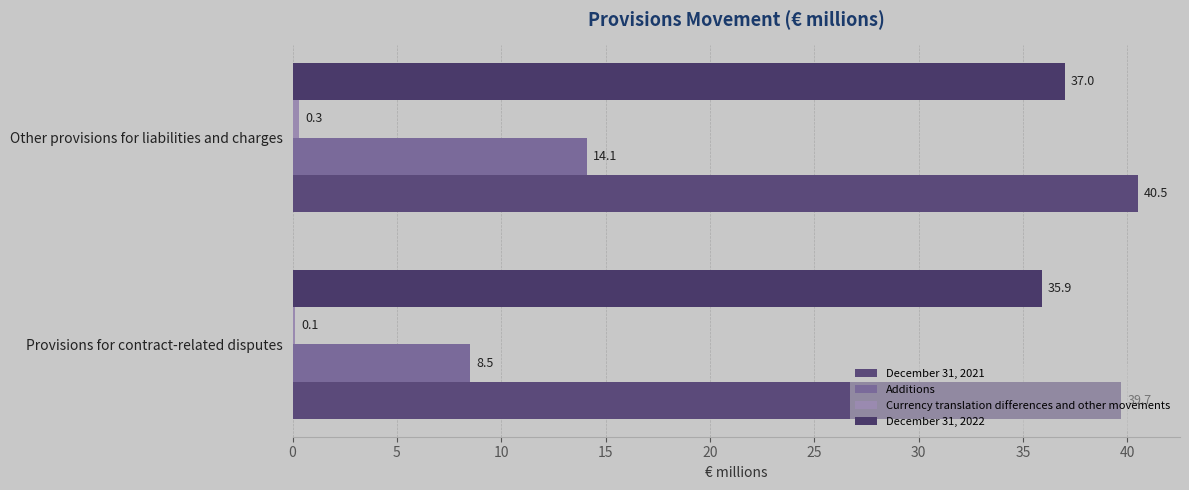

How many distinct data groups are displayed?

4